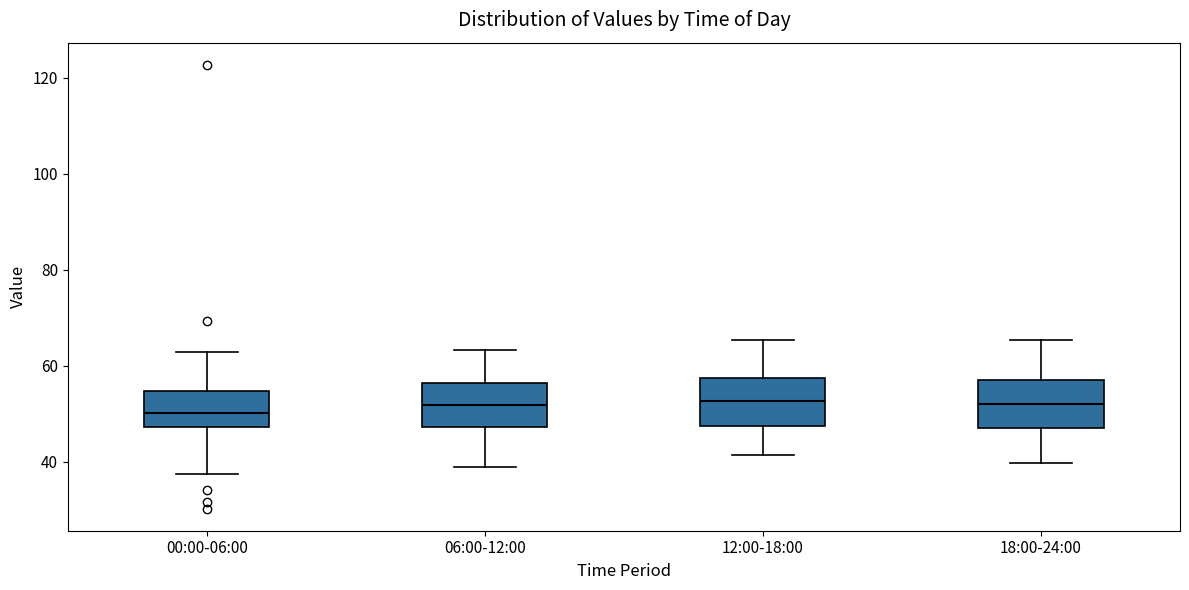

Where does the median line of the box for 12:00-18:00 sit on the y-axis? The values are not printed on the chart, so give them approximately, as read against the axis.

52